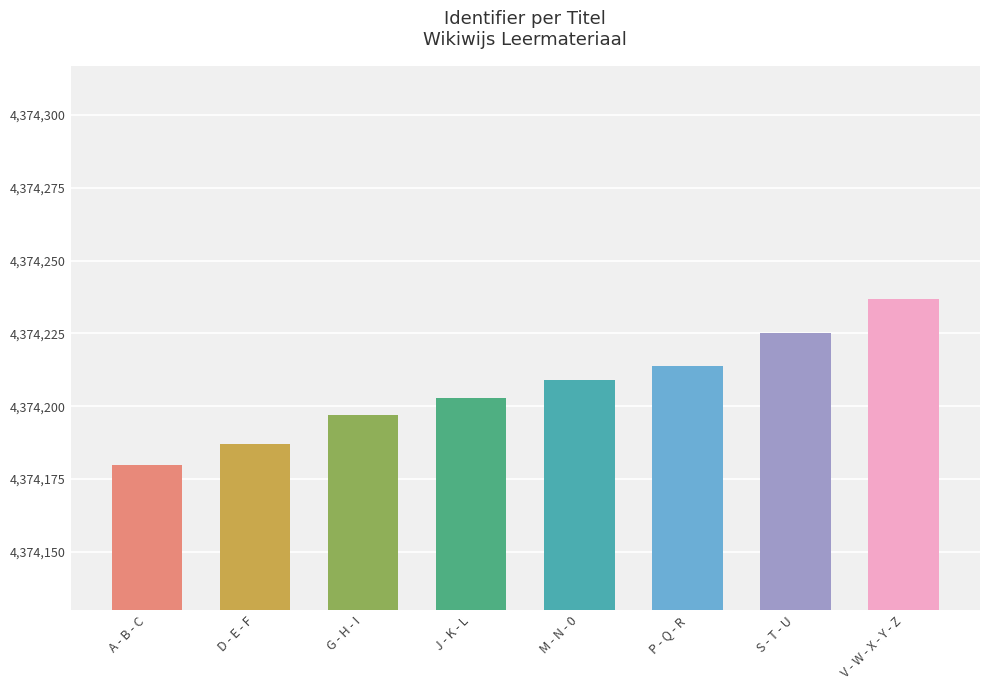

What value does the data have at S - T - U, to the nearest 5?

4374225